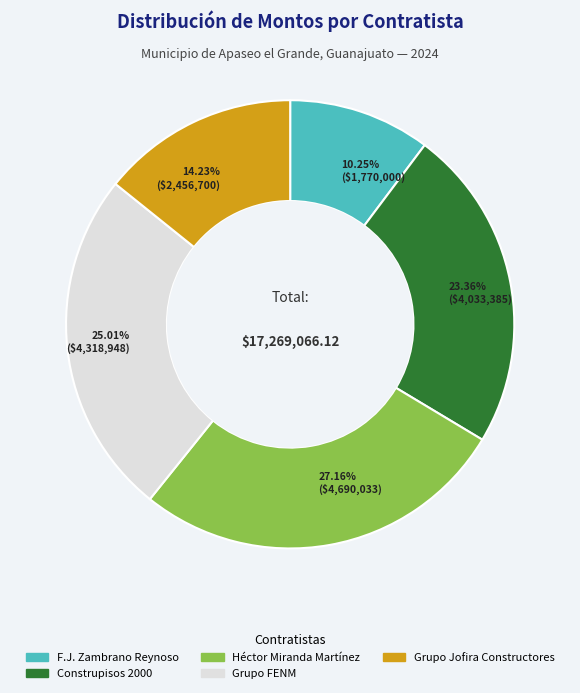

Between Construpisos 2000 and Héctor Miranda Martínez, which is larger?

Héctor Miranda Martínez